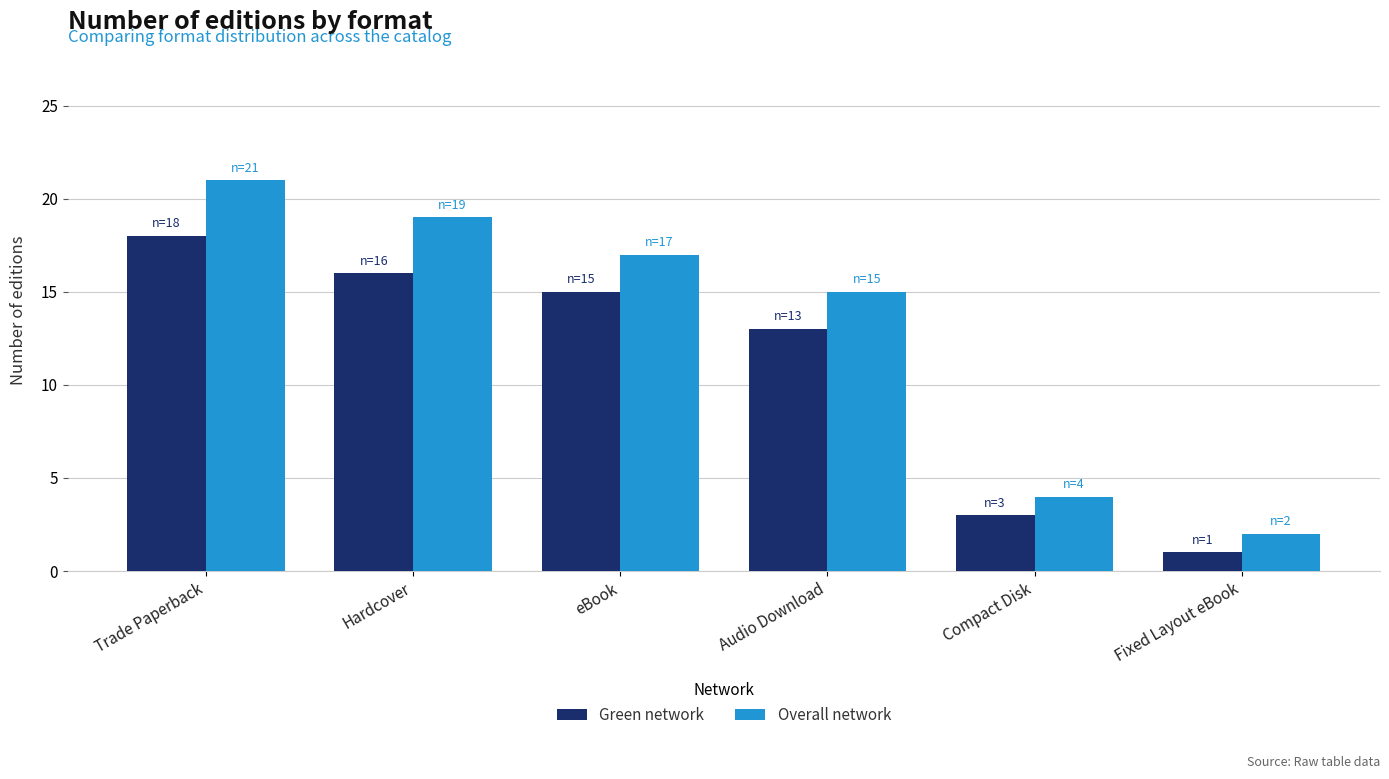

At Trade Paperback, list the series in order from largest to smallest.

Overall network, Green network